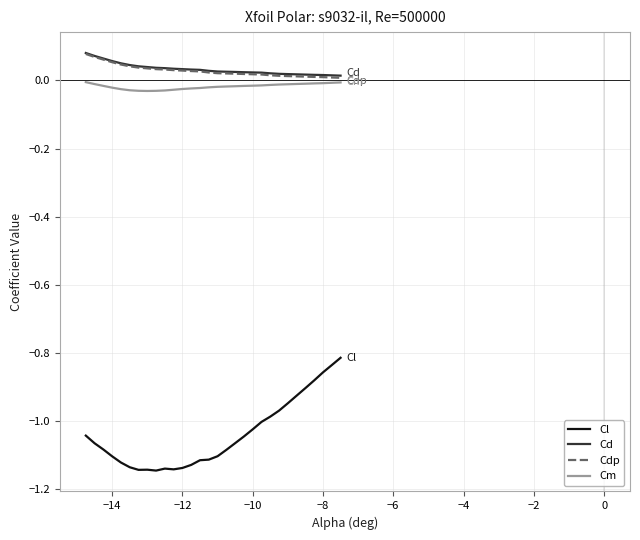

Which series has the largest range (max minus min)?

Cl